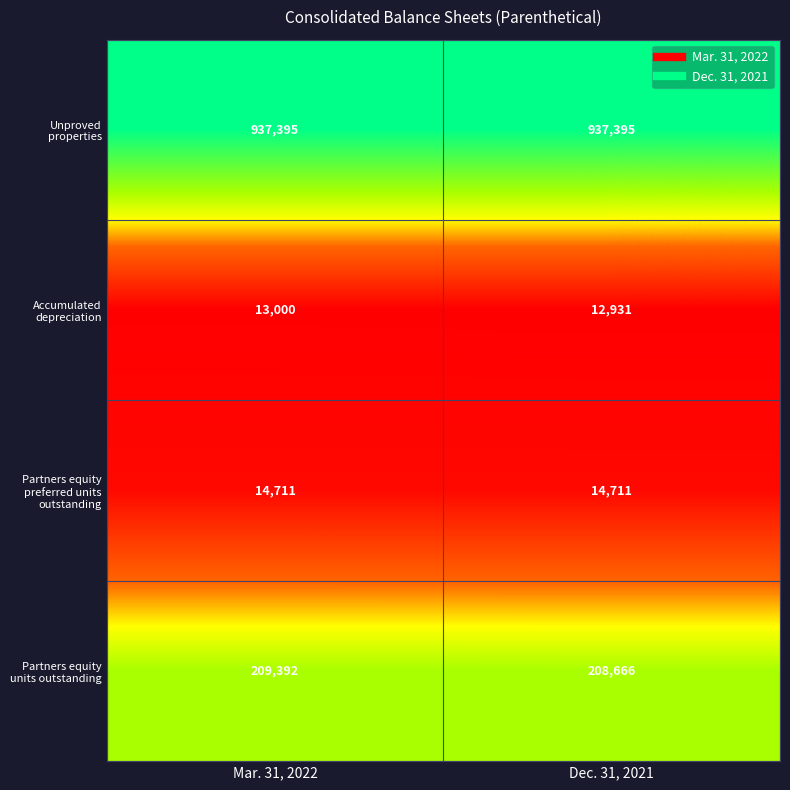

Reading right to left, what are all the values shown in this chart?

Unproved properties: 937395	937395
Accumulated depreciation: 12931	13000
Partners equity preferred units outstanding: 14711	14711
Partners equity units outstanding: 208666	209392